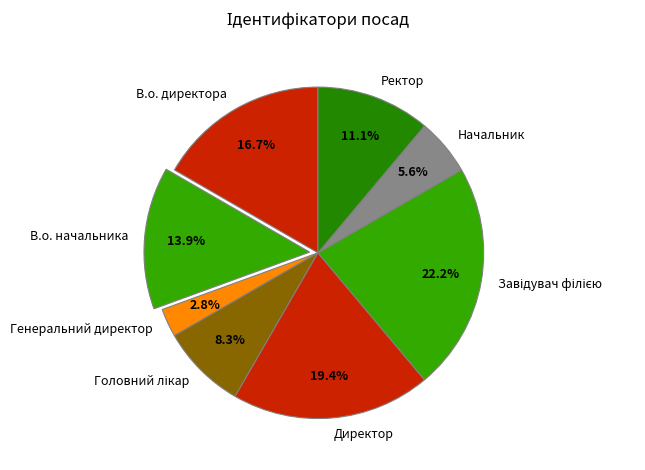

What percentage is the В.о. начальника slice, to the nearest percent?

14%